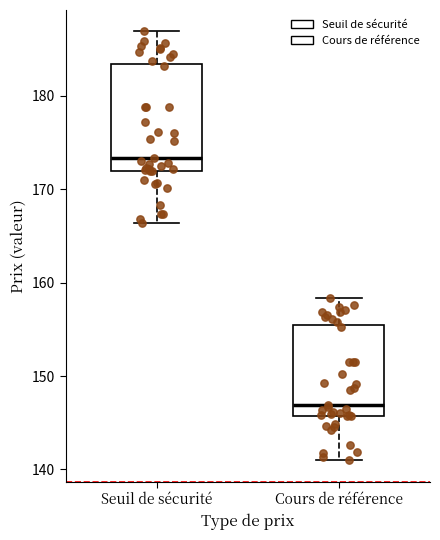

Reading left to right, transcribe this box plot: for each box, give where its median line is, the range the box spans, and where its two whiskers end, as read against the y-axis. The values are not printed on the chart, so give them approximately, as read against the axis.

Seuil de sécurité: median 173, box 172 to 183, whiskers 166 to 187
Cours de référence: median 147, box 146 to 155, whiskers 141 to 158